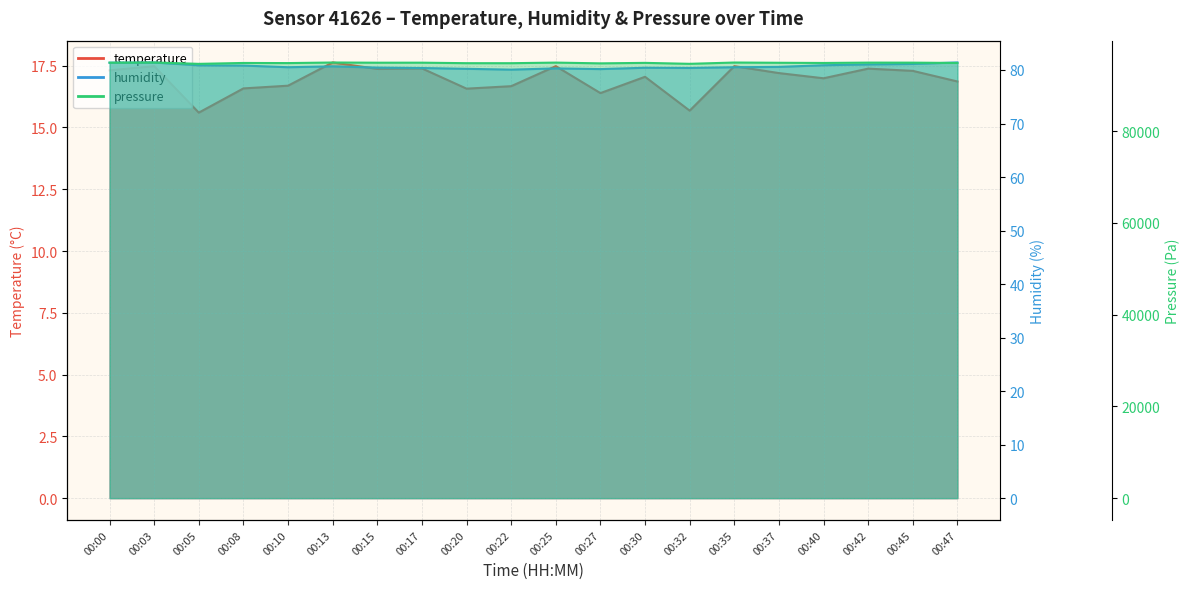

What is the sum of the pressure values at 00:00 and 00:25?

189871.5